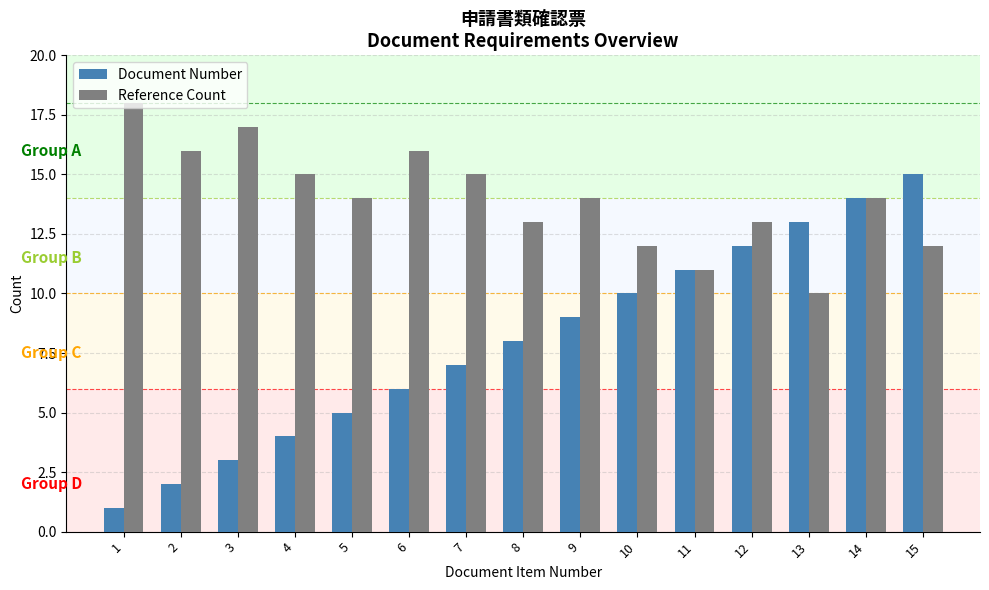

What is the minimum value shown in the chart?

1